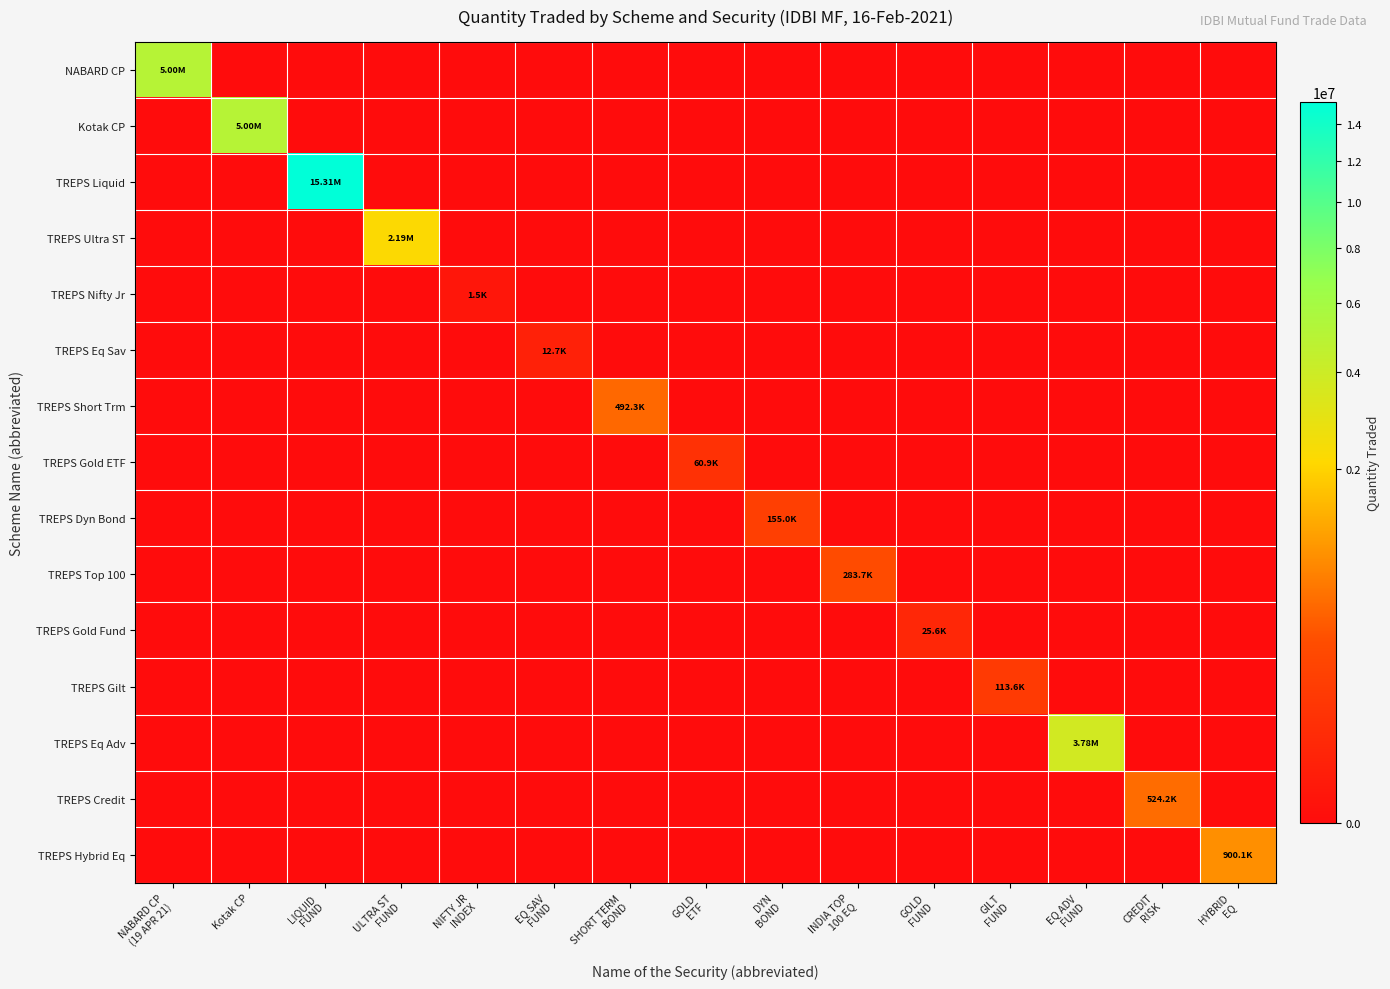

Between SHORT TERM
BOND and DYN
BOND, which is larger?

SHORT TERM
BOND